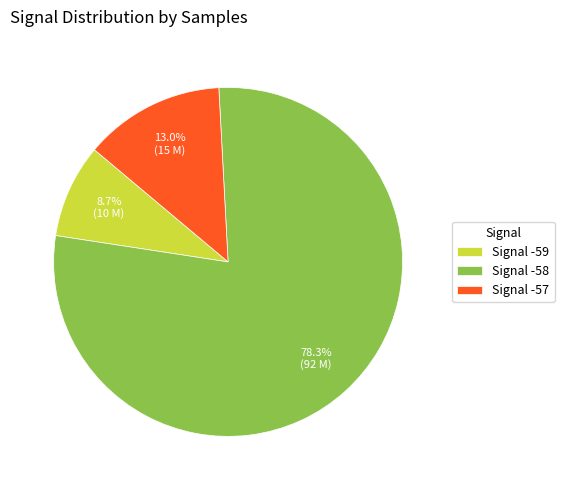

Combined, what portion of the pie is Signal -58 and Signal -59?

87.0%